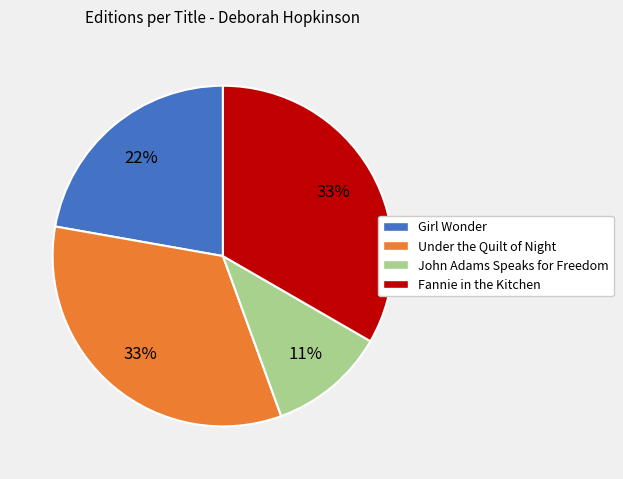

True or false: Fannie in the Kitchen accounts for 26% of the total.

False